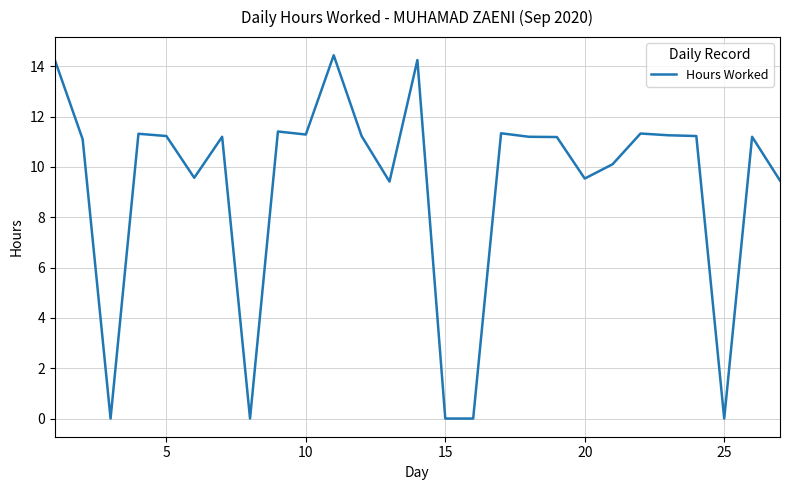

Does the chart display data point markers on the line(s)?

No